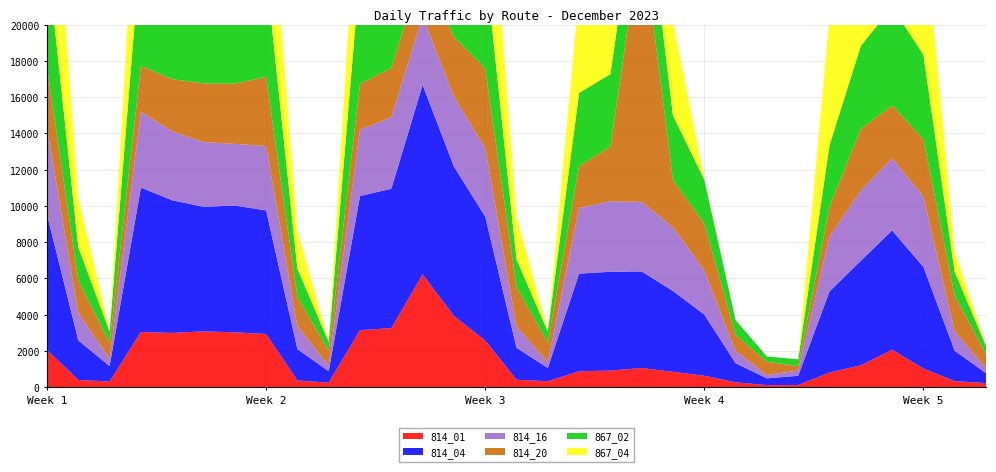

Reading right to left, what are all the values shown in this chart?

814_01: 12/31=221	12/30=333	12/29=1026	12/28=2061	12/27=1205	12/26=805	12/25=116	12/24=110	12/23=266	12/22=629	12/21=845	12/20=1057	12/19=912	12/18=875	12/17=324	12/16=406	12/15=2570	12/14=3927	12/13=6222	12/12=3253	12/11=3146	12/10=245	12/09=370	12/08=2933	12/07=3024	12/06=3079	12/05=2990	12/04=3043	12/03=312	12/02=397	12/01=2052
814_04: 12/31=547	12/30=1673	12/29=5609	12/28=6586	12/27=5763	12/26=4476	12/25=511	12/24=374	12/23=1054	12/22=3377	12/21=4457	12/20=5328	12/19=5454	12/18=5389	12/17=731	12/16=1765	12/15=6840	12/14=8251	12/13=10457	12/12=7692	12/11=7401	12/10=635	12/09=1723	12/08=6818	12/07=6995	12/06=6872	12/05=7320	12/04=7969	12/03=848	12/02=2184	12/01=7471
814_16: 12/31=285	12/30=1070	12/29=3876	12/28=3977	12/27=3869	12/26=3018	12/25=285	12/24=193	12/23=675	12/22=2426	12/21=3517	12/20=3836	12/19=3889	12/18=3625	12/17=320	12/16=1179	12/15=3788	12/14=3841	12/13=3771	12/12=3944	12/11=3655	12/10=304	12/09=1270	12/08=3553	12/07=3402	12/06=3572	12/05=3801	12/04=4188	12/03=405	12/02=1522	12/01=4779
814_20: 12/31=775	12/30=1960	12/29=3168	12/28=2925	12/27=3408	12/26=1645	12/25=251	12/24=716	12/23=897	12/22=2596	12/21=2600	12/20=14911	12/19=3020	12/18=2305	12/17=1088	12/16=2171	12/15=4390	12/14=3301	12/13=2674	12/12=2714	12/11=2528	12/10=800	12/09=1620	12/08=3820	12/07=3321	12/06=3239	12/05=2884	12/04=2524	12/03=862	12/02=1794	12/01=3364
867_02: 12/31=454	12/30=1327	12/29=4668	12/28=5434	12/27=4582	12/26=3397	12/25=369	12/24=300	12/23=816	12/22=2426	12/21=3567	12/20=4216	12/19=3995	12/18=4045	12/17=610	12/16=1528	12/15=5847	12/14=6979	12/13=9311	12/12=6343	12/11=6254	12/10=509	12/09=1558	12/08=5801	12/07=5917	12/06=5917	12/05=6051	12/04=6653	12/03=652	12/02=1825	12/01=6172
867_04: 12/31=10	12/30=1129	12/29=7588	12/28=5097	12/27=6364	12/26=7083	12/25=1	12/24=0	12/23=2	12/22=33	12/21=5201	12/20=4902	12/19=4622	12/18=5503	12/17=15	12/16=2365	12/15=8455	12/14=6710	12/13=9255	12/12=6671	12/11=7183	12/10=8	12/09=2134	12/08=7346	12/07=6393	12/06=6367	12/05=6876	12/04=8152	12/03=30	12/02=2731	12/01=10035